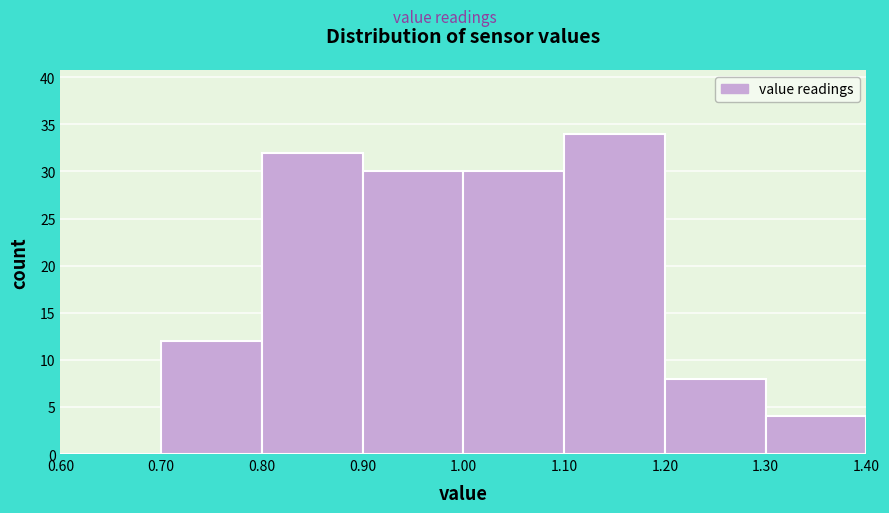

Reading left to right, list every bar in this chart as the range it spans on the x-axis followed by its height. The values are not printed on the chart, so give them approximately, as read against the axis.

0.60 to 0.70: 0
0.70 to 0.80: 12
0.80 to 0.90: 32
0.90 to 1.00: 30
1.00 to 1.10: 30
1.10 to 1.20: 34
1.20 to 1.30: 8
1.30 to 1.40: 4